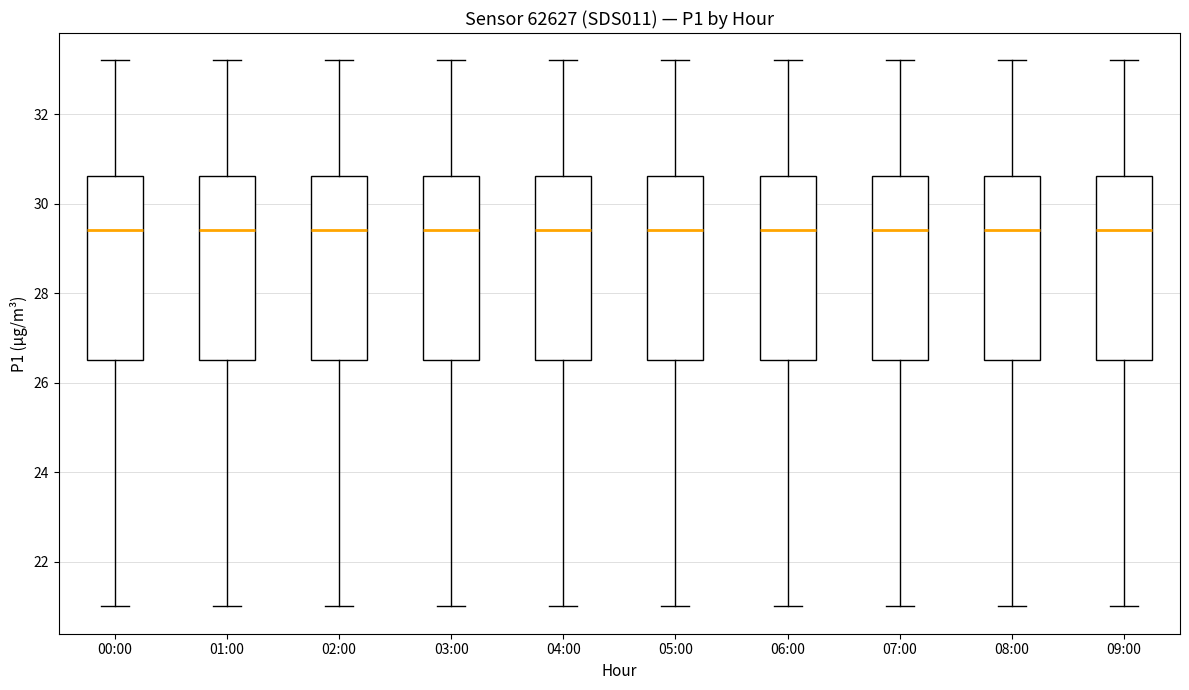

Reading left to right, transcribe this box plot: for each box, give where its median line is, the range the box spans, and where its two whiskers end, as read against the y-axis. The values are not printed on the chart, so give them approximately, as read against the axis.

00:00: median 29.4, box 26.6 to 30.6, whiskers 21.0 to 33.2
01:00: median 29.4, box 26.6 to 30.6, whiskers 21.0 to 33.2
02:00: median 29.4, box 26.6 to 30.6, whiskers 21.0 to 33.2
03:00: median 29.4, box 26.6 to 30.6, whiskers 21.0 to 33.2
04:00: median 29.4, box 26.6 to 30.6, whiskers 21.0 to 33.2
05:00: median 29.4, box 26.6 to 30.6, whiskers 21.0 to 33.2
06:00: median 29.4, box 26.6 to 30.6, whiskers 21.0 to 33.2
07:00: median 29.4, box 26.6 to 30.6, whiskers 21.0 to 33.2
08:00: median 29.4, box 26.6 to 30.6, whiskers 21.0 to 33.2
09:00: median 29.4, box 26.6 to 30.6, whiskers 21.0 to 33.2